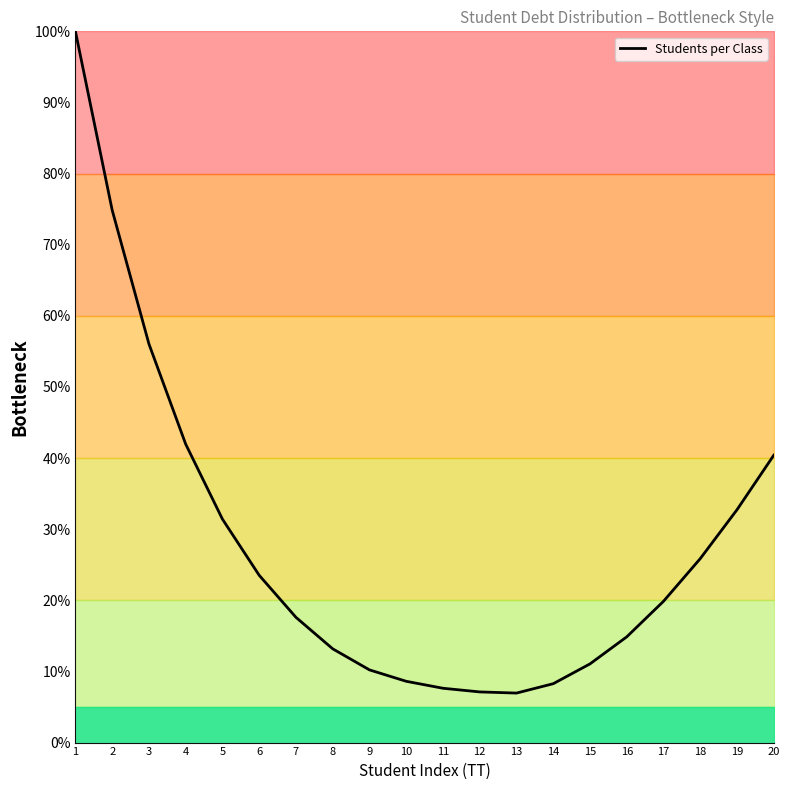

Where is the data nearest to the value 53?

3